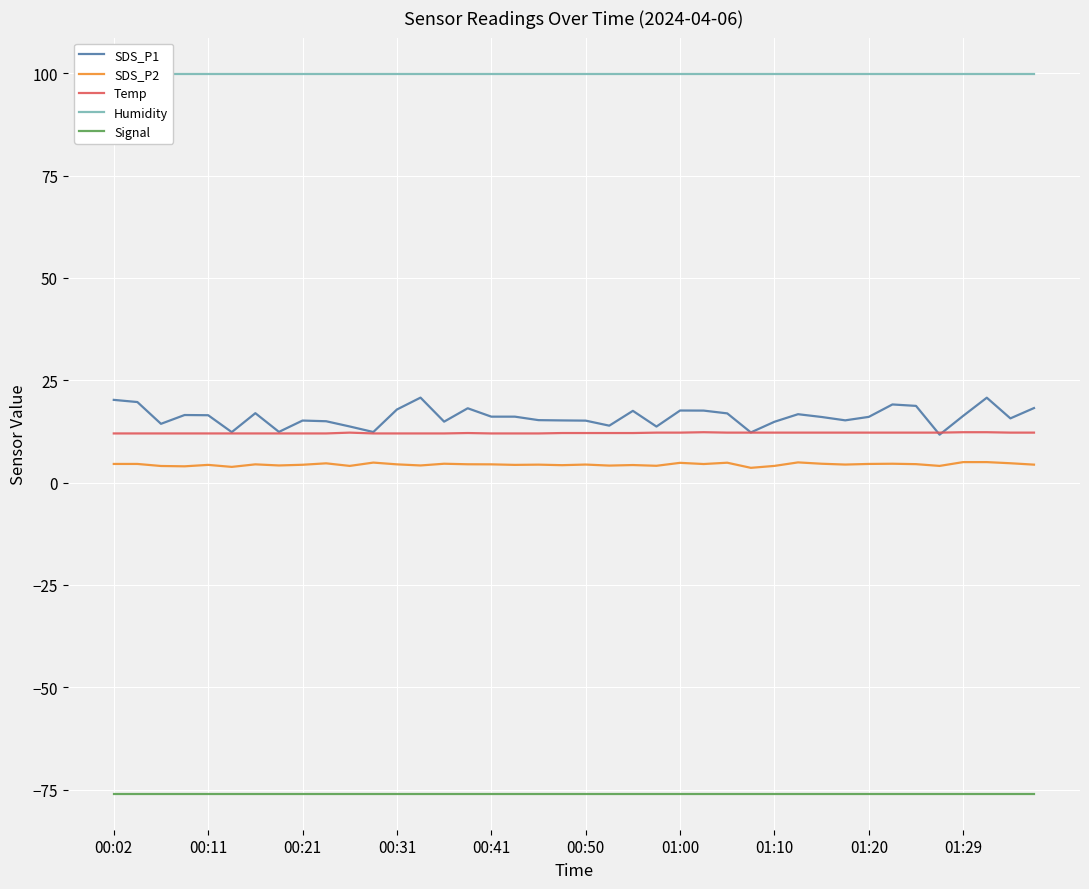

Which series changed the most between 00:02 and 29?

SDS_P1